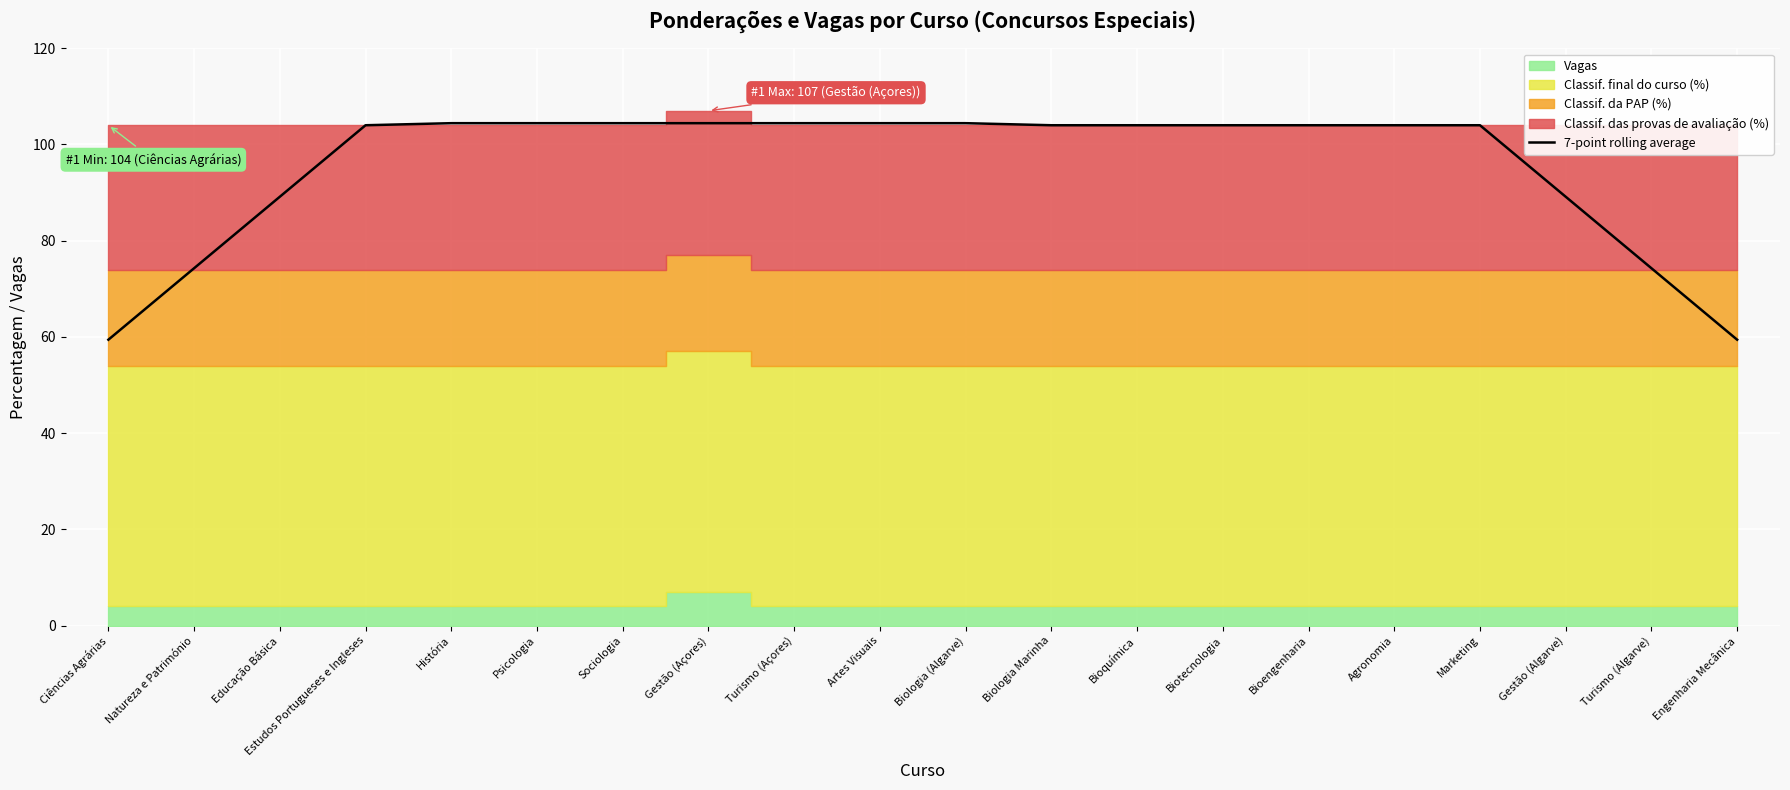

True or false: there are more than 2 points higher than both neighbors.

False